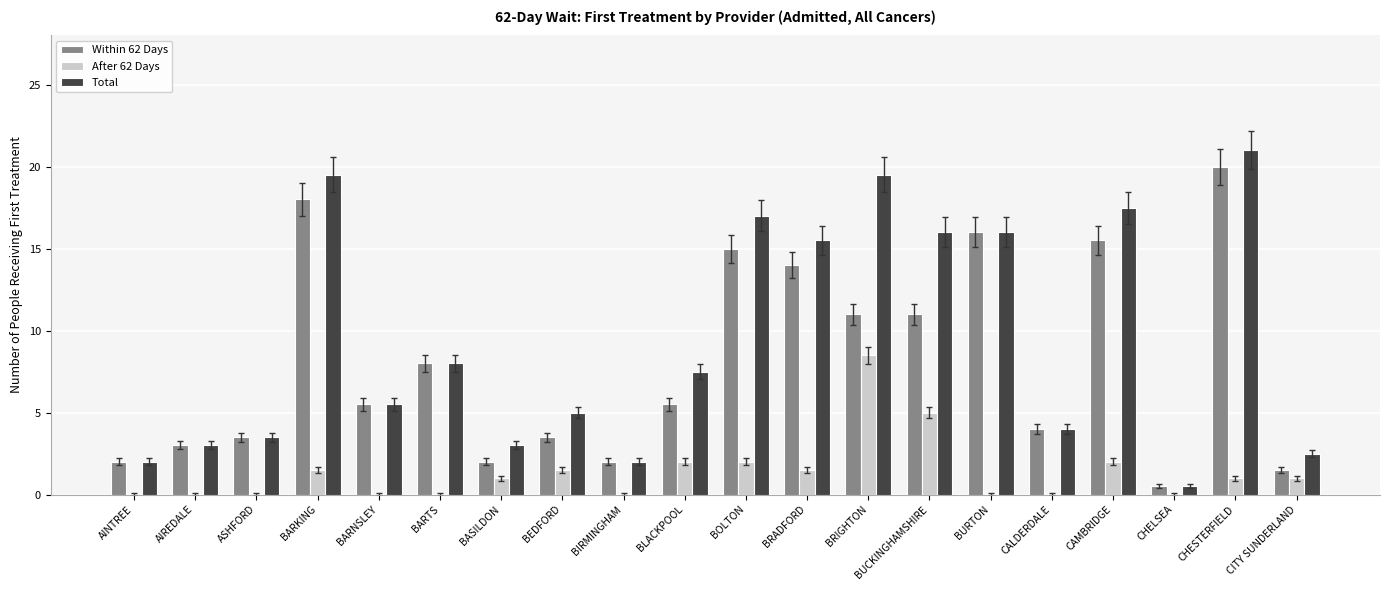

What are all the series names shown in the legend?

Within 62 Days, After 62 Days, Total